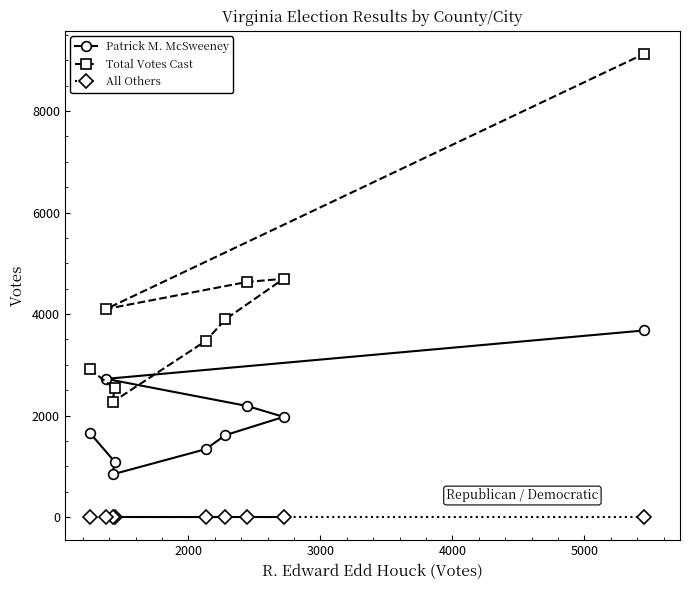

Rank the series by their maximum value, from lowest to highest.

All Others, Patrick M. McSweeney, Total Votes Cast